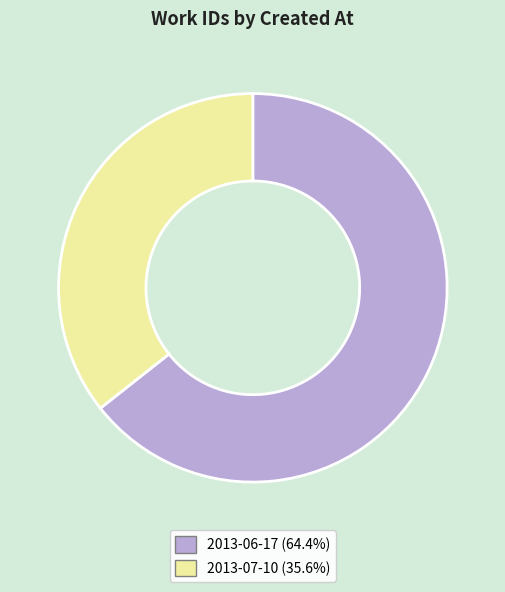

Does any single category account for the majority?

Yes